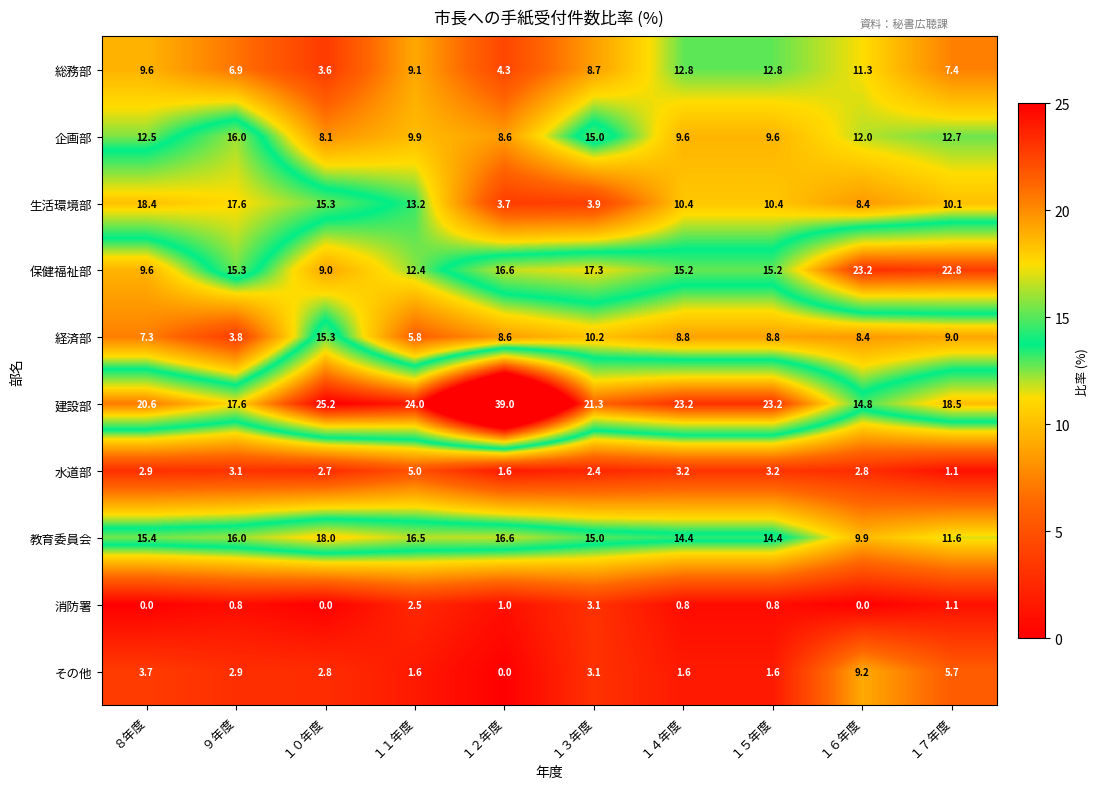

Which series has the widest spread of values?

建設部